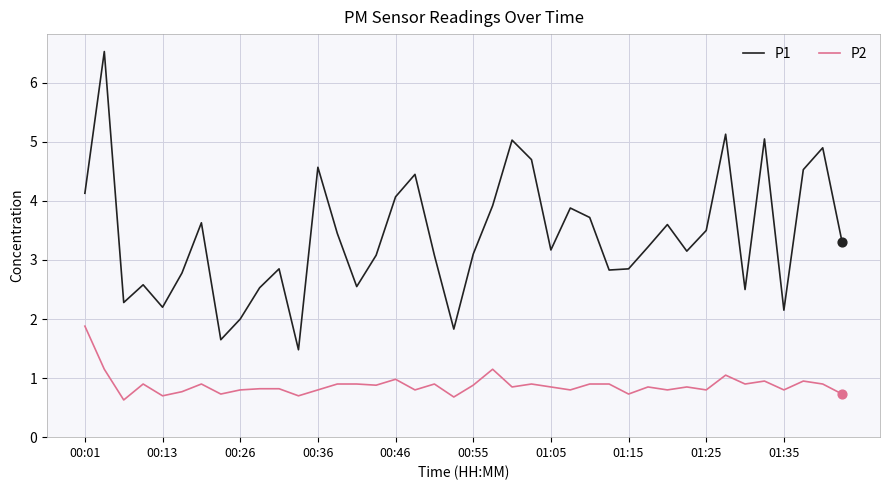

True or false: P1 and P2 intersect in this chart.

False